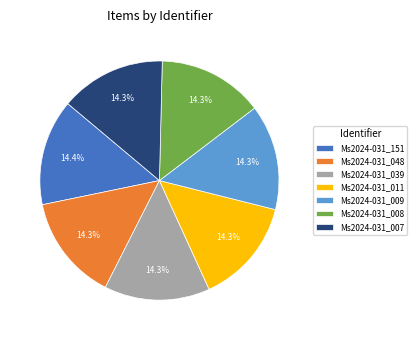

To the nearest percent, what is the combined percentage of Ms2024-031_151 and Ms2024-031_007?

29%